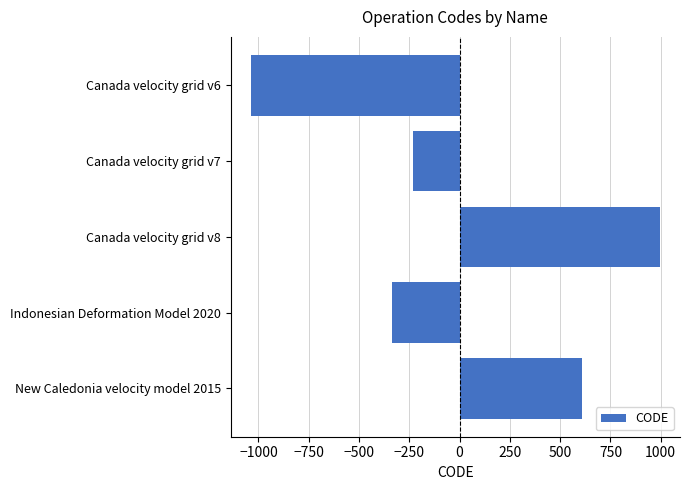

List the labels in order of value, smallest first.

Canada velocity grid v6, Indonesian Deformation Model 2020, Canada velocity grid v7, New Caledonia velocity model 2015, Canada velocity grid v8